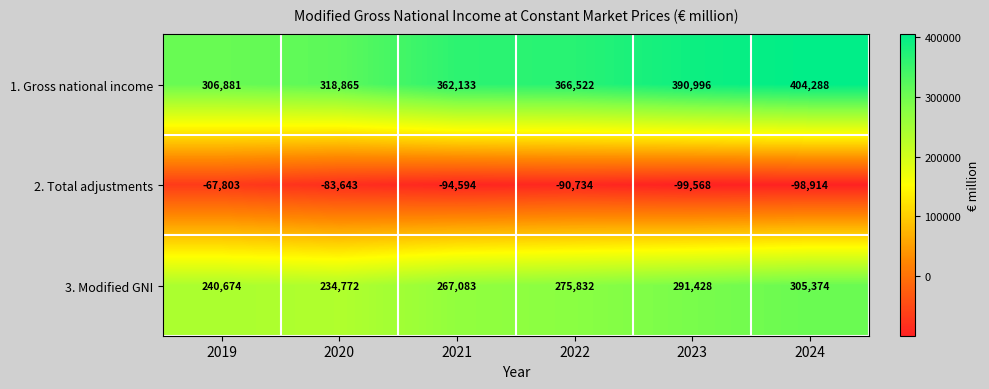

Reading left to right, transcribe all the data shown in this chart.

1. Gross national income: 306881	318865	362133	366522	390996	404288
2. Total adjustments: -67803	-83643	-94594	-90734	-99568	-98914
3. Modified GNI: 240674	234772	267083	275832	291428	305374